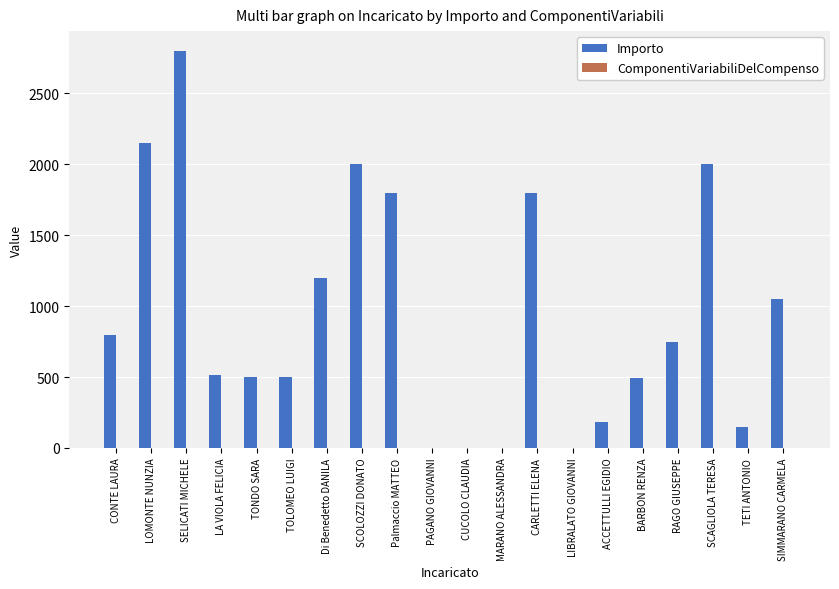

What is the change in value from Palmaccio MATTEO to BARBON RENZA?

-1304.2